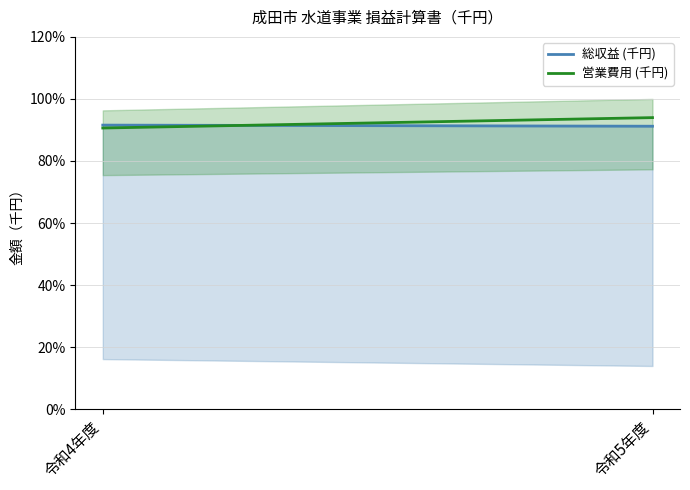

What is the difference between the maximum and minimum values in the 総収益 (千円) series?

0.4